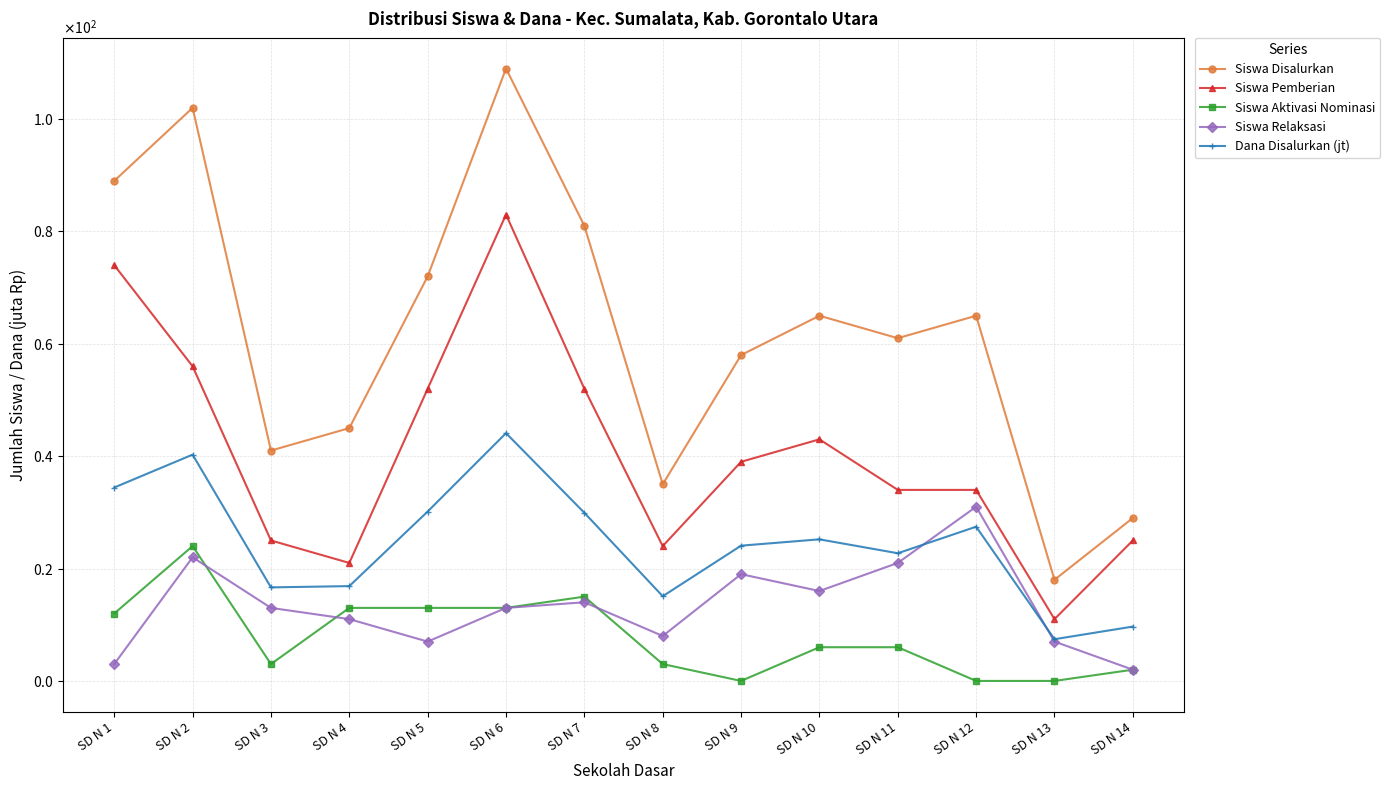

What are all the series names shown in the legend?

Siswa Disalurkan, Siswa Pemberian, Siswa Aktivasi Nominasi, Siswa Relaksasi, Dana Disalurkan (jt)